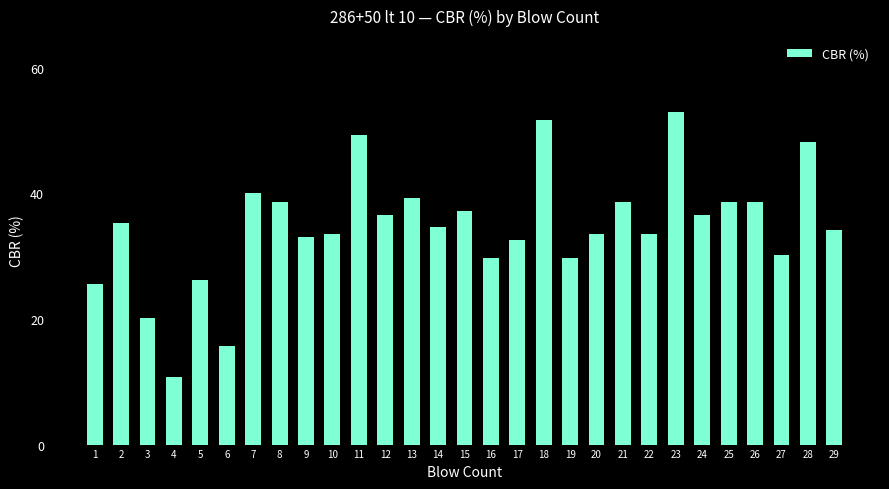

The chart shows a value of 16.1 at 18. True or false?

False